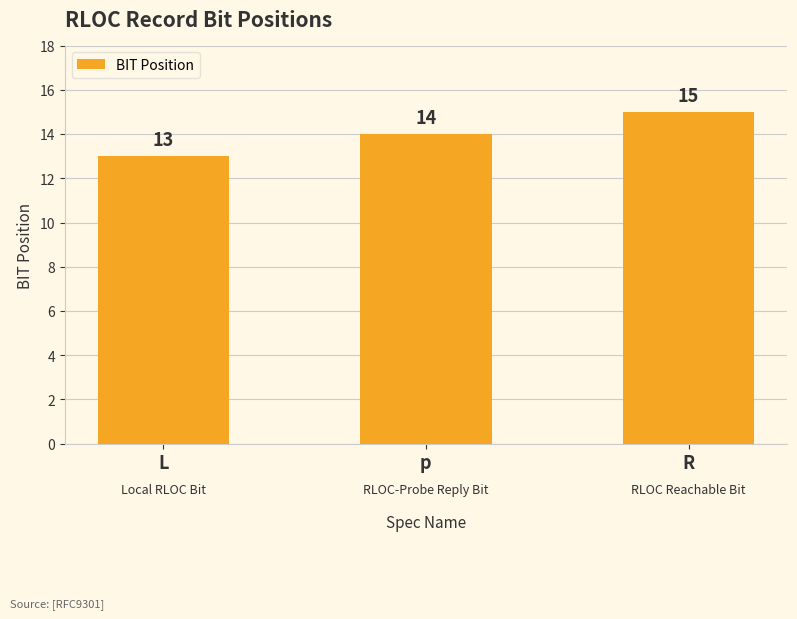

The chart shows a value of 4 at L. True or false?

False